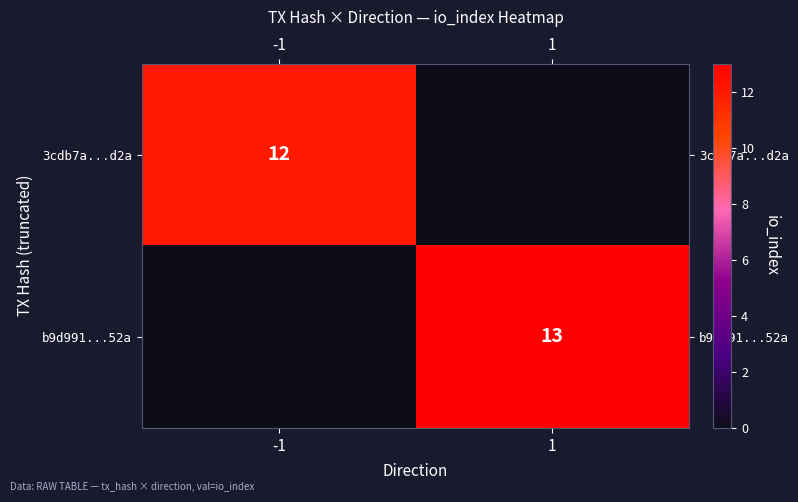

The 3cdb7a...d2a series shows 12 at -1. True or false?

True